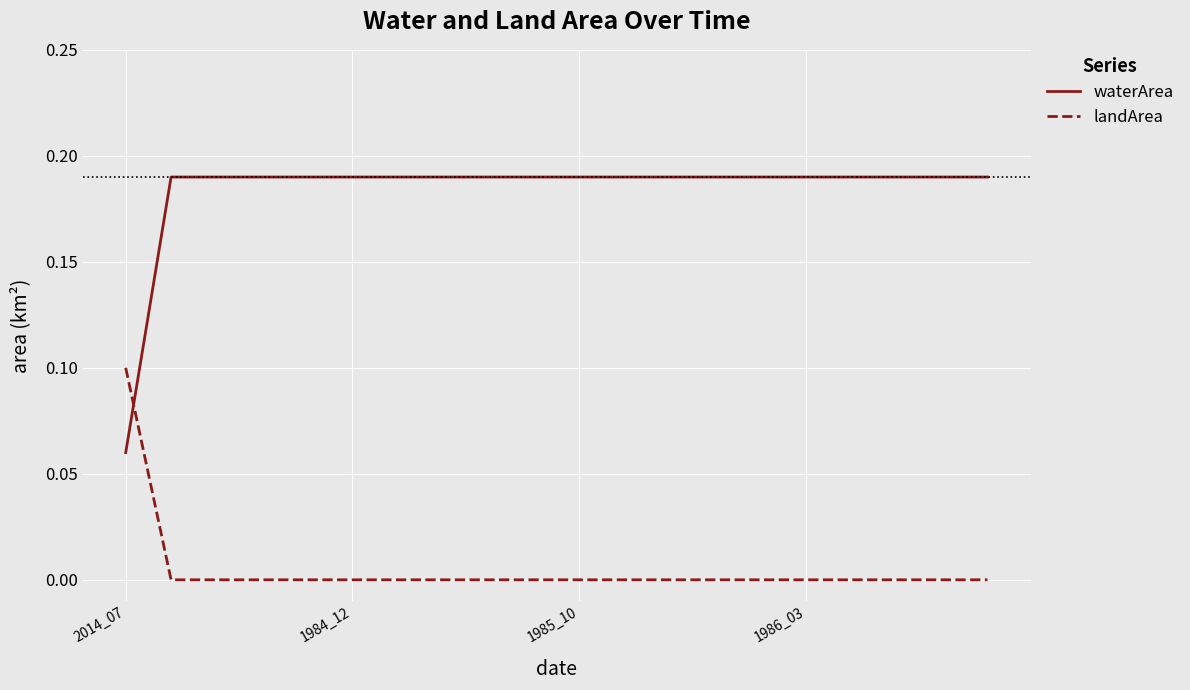

List the series in order of their peak value, lowest first.

landArea, waterArea